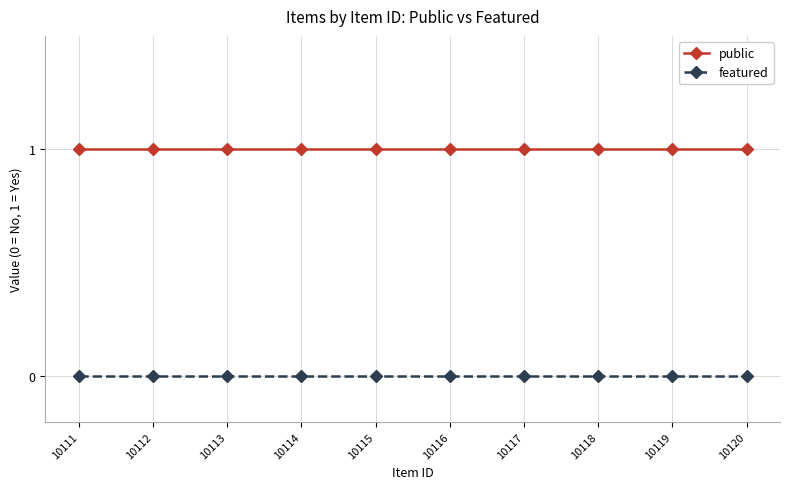

List the series in order of their peak value, lowest first.

featured, public